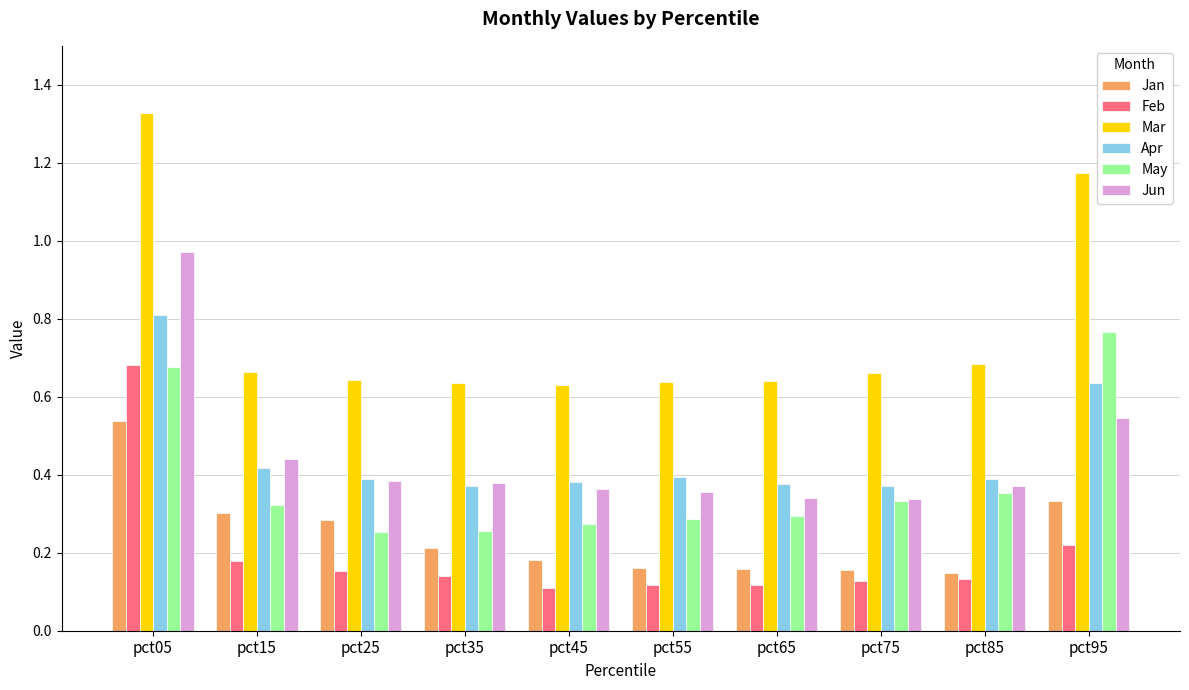

What is the sum of all Jun values?

4.5